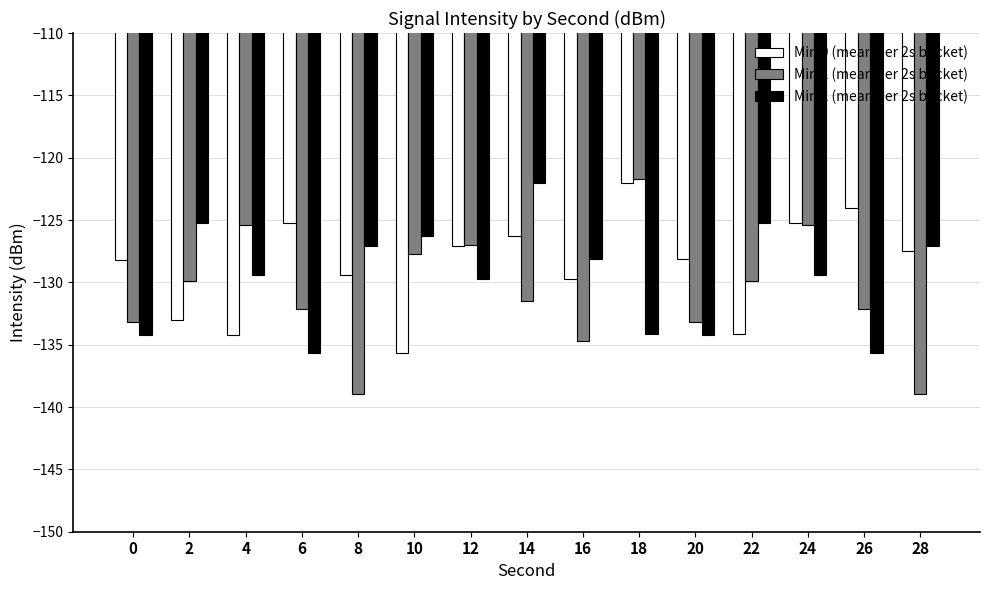

What is the difference between the maximum and second lowest values in the Min 2 (mean per 2s bucket) series?

13.6